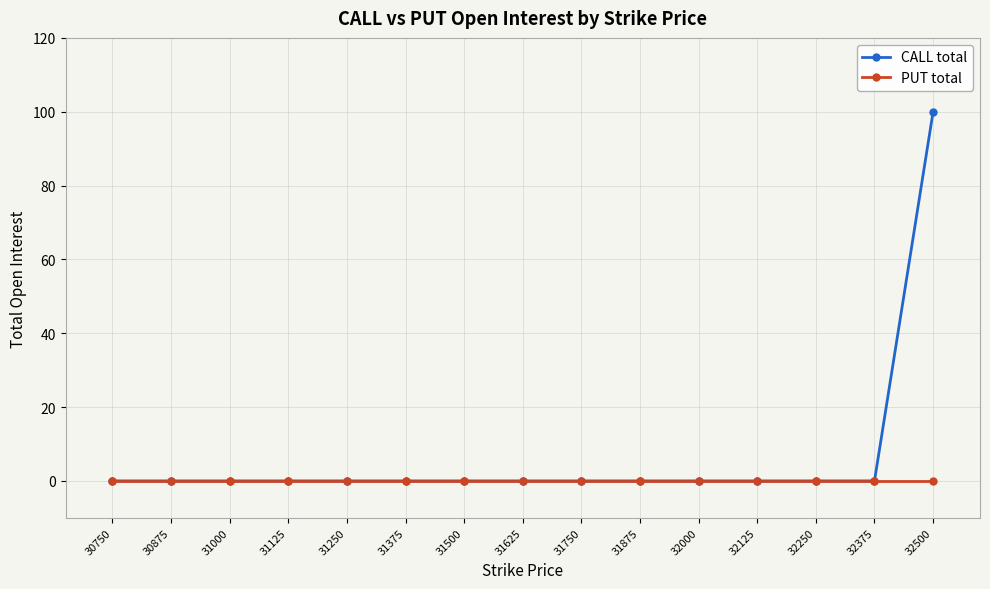

List the series in order of their peak value, highest first.

CALL total, PUT total